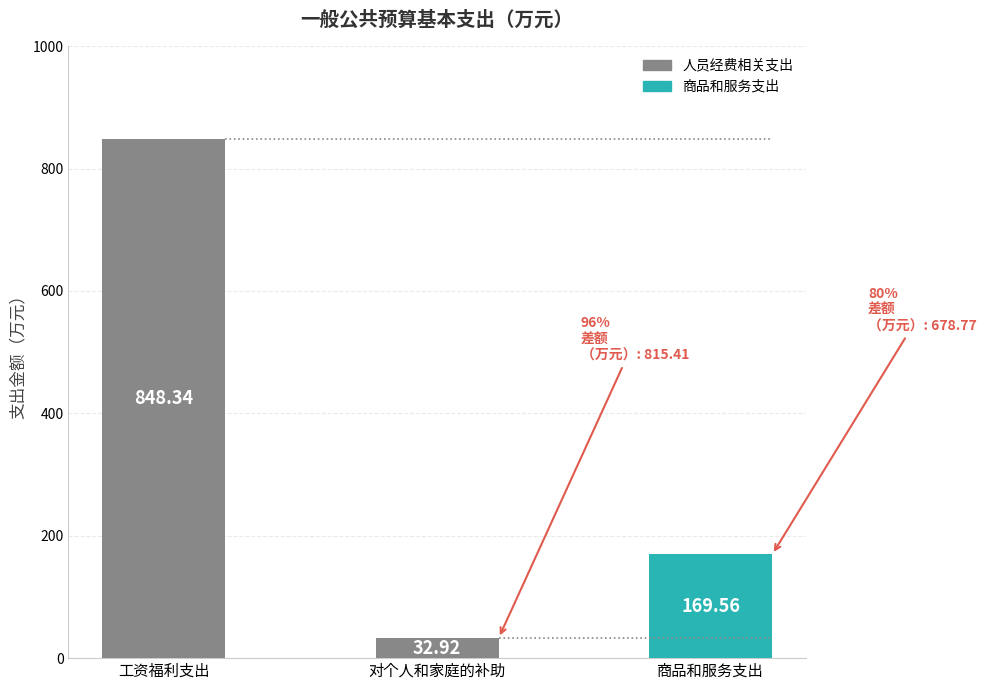

Reading right to left, transcribe all the data shown in this chart.

商品和服务支出=169.6	对个人和家庭的补助=32.9	工资福利支出=848.3